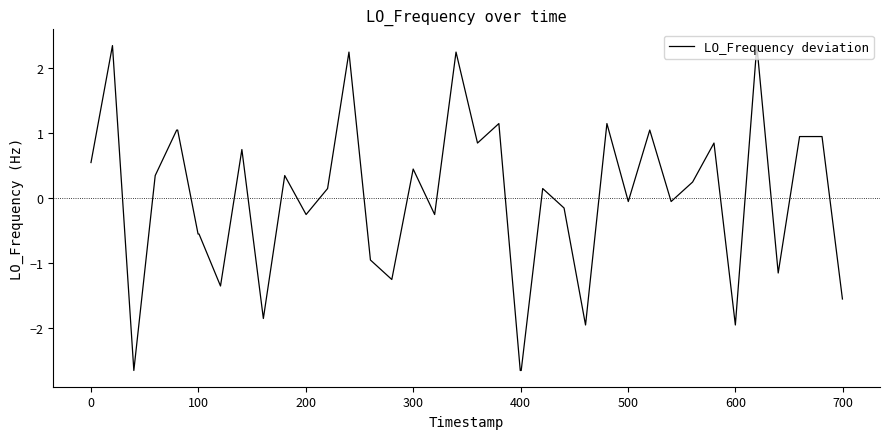

What is the difference between the maximum and minimum values?

5.0